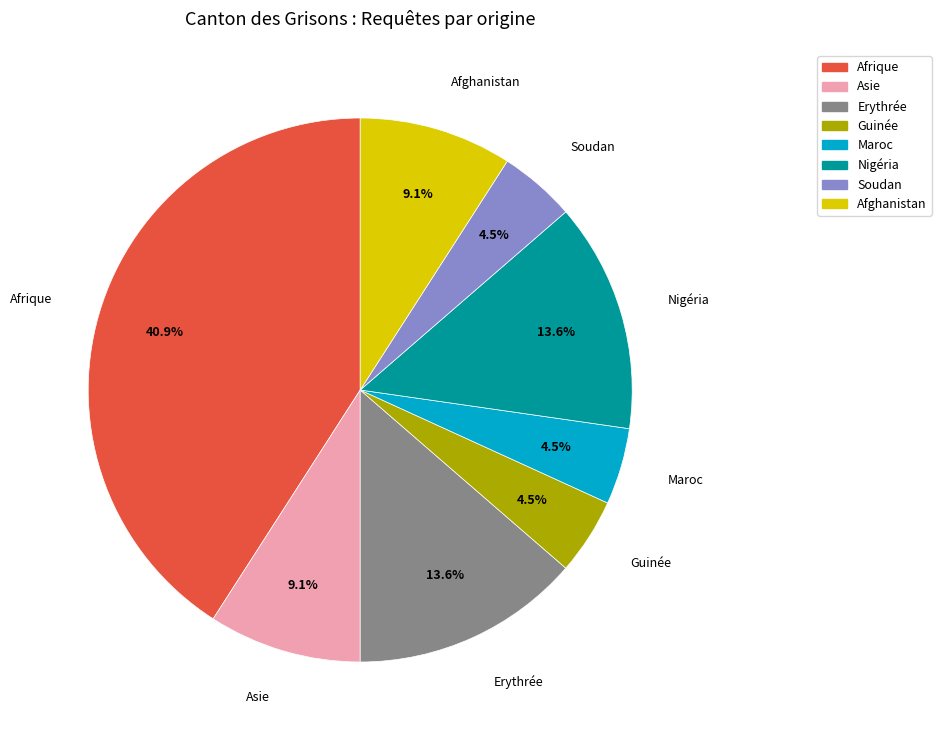

Approximately how many times larger is the value at Maroc compared to Erythrée?

0.3